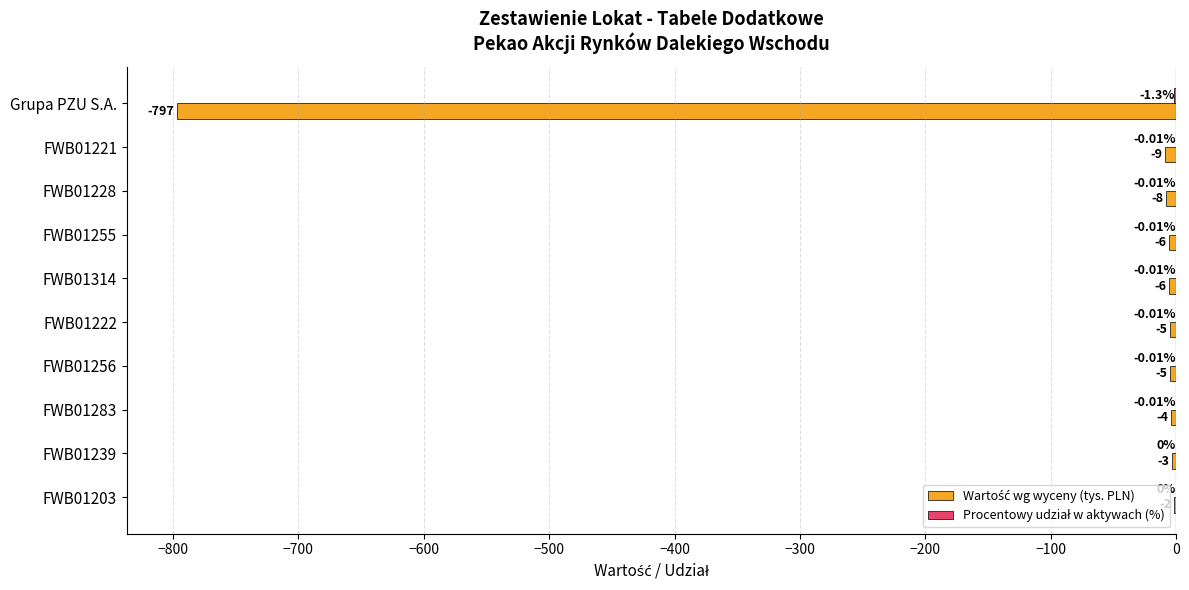

What is the total value across all series at FWB01256?

-5.0